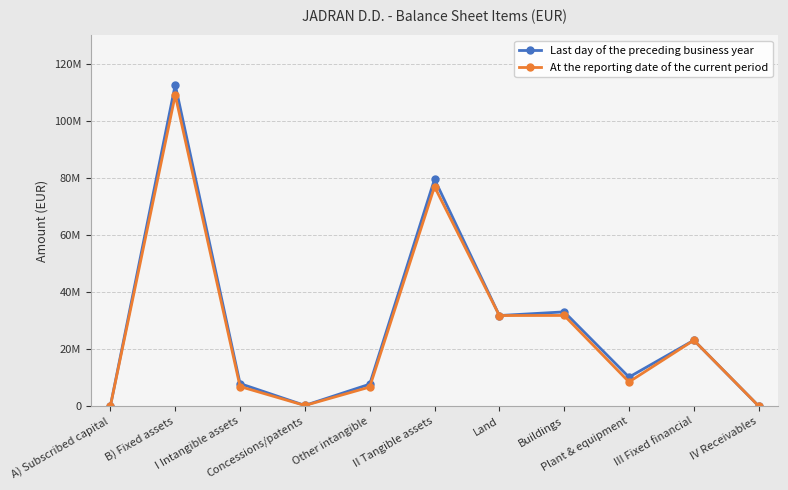

What are all the series names shown in the legend?

Last day of the preceding business year, At the reporting date of the current period